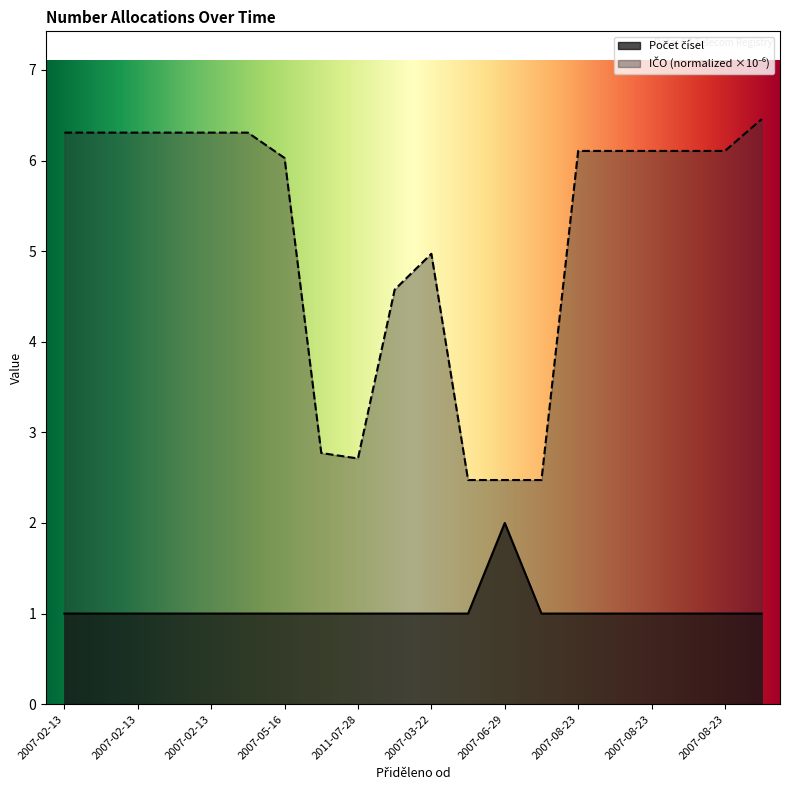

True or false: Počet čísel and IČO (normalized) intersect in this chart.

False